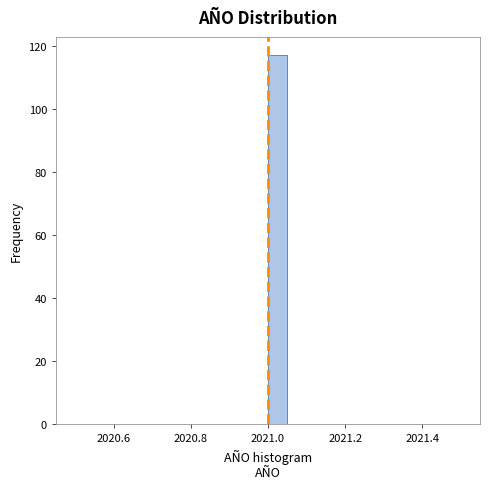

Around what value on the x-axis is the tallest bar? Give the approximate position of its centre, as read against the axis.

2021.02